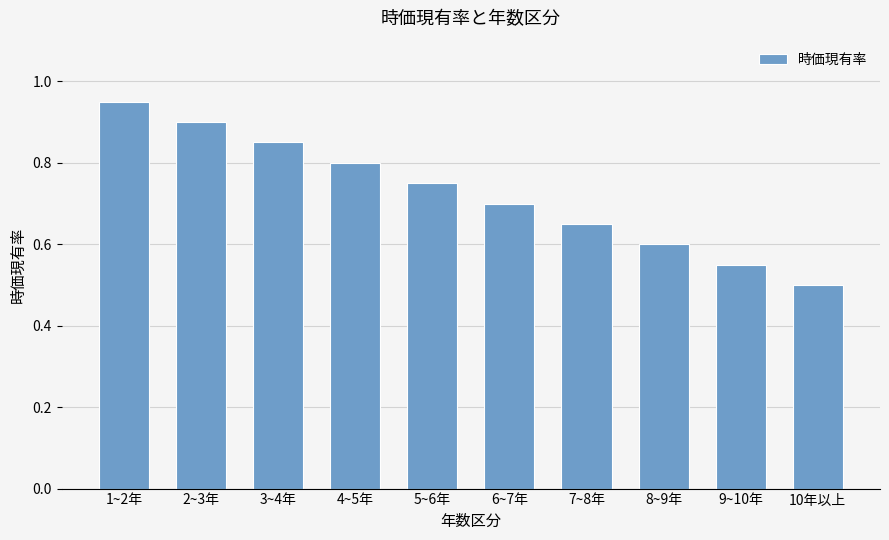

How many bars are there in total?

10